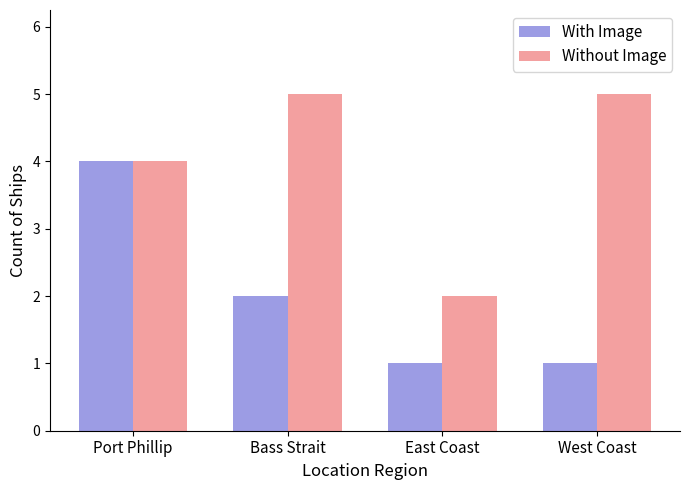

At Bass Strait, list the series in order from smallest to largest.

With Image, Without Image